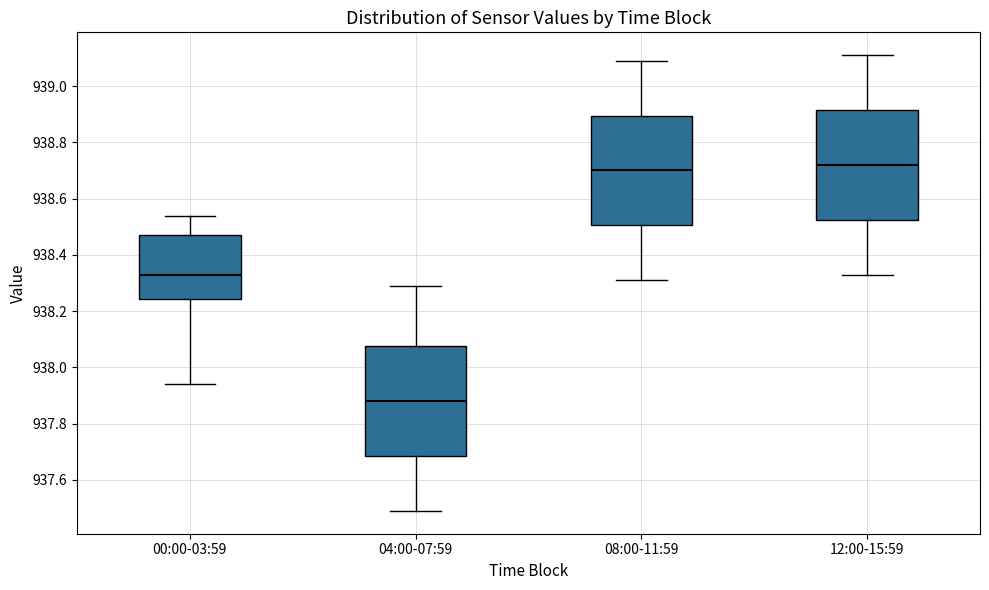

Reading left to right, transcribe this box plot: for each box, give where its median line is, the range the box spans, and where its two whiskers end, as read against the y-axis. The values are not printed on the chart, so give them approximately, as read against the axis.

00:00-03:59: median 938.34, box 938.24 to 938.48, whiskers 937.94 to 938.54
04:00-07:59: median 937.88, box 937.68 to 938.08, whiskers 937.50 to 938.30
08:00-11:59: median 938.70, box 938.50 to 938.90, whiskers 938.32 to 939.10
12:00-15:59: median 938.72, box 938.52 to 938.92, whiskers 938.34 to 939.12